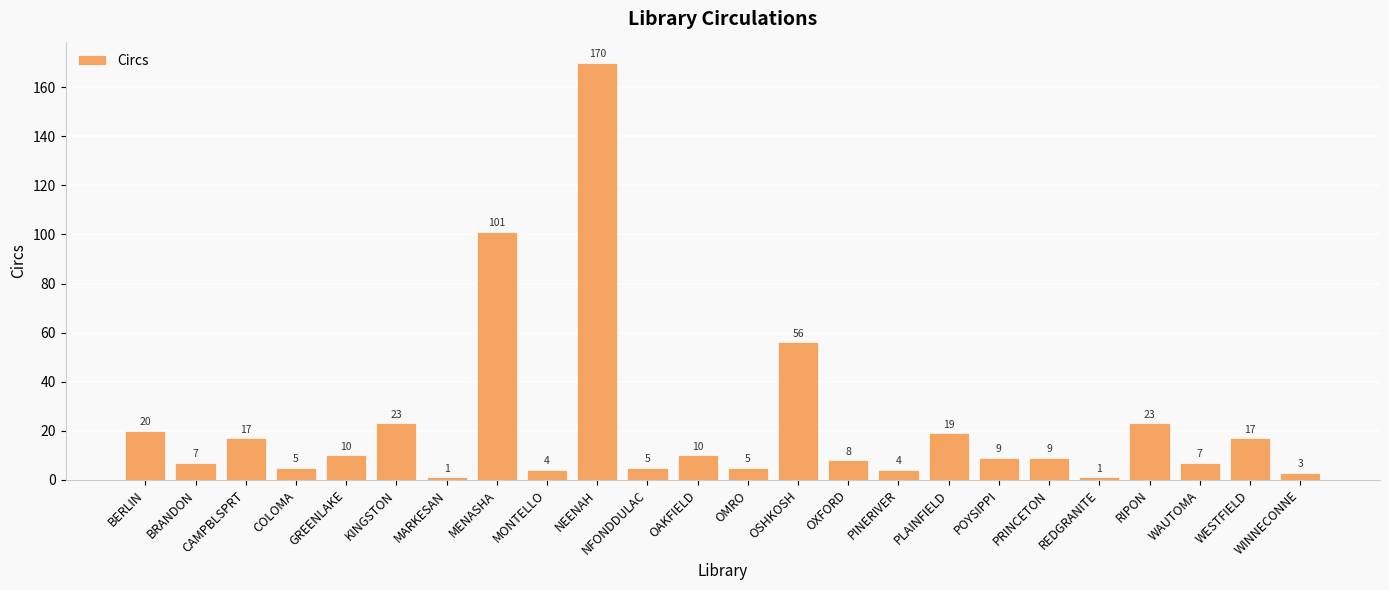

Reading left to right, list all the values displayed in this chart.

20	7	17	5	10	23	1	101	4	170	5	10	5	56	8	4	19	9	9	1	23	7	17	3